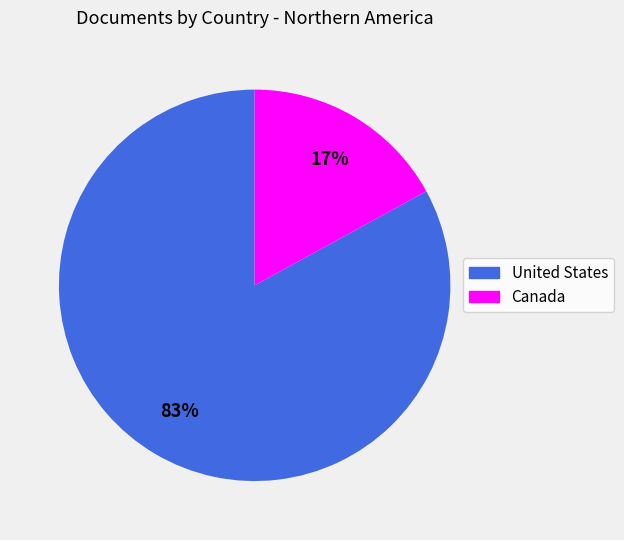

Is the sum of Canada and United States greater than half?

Yes